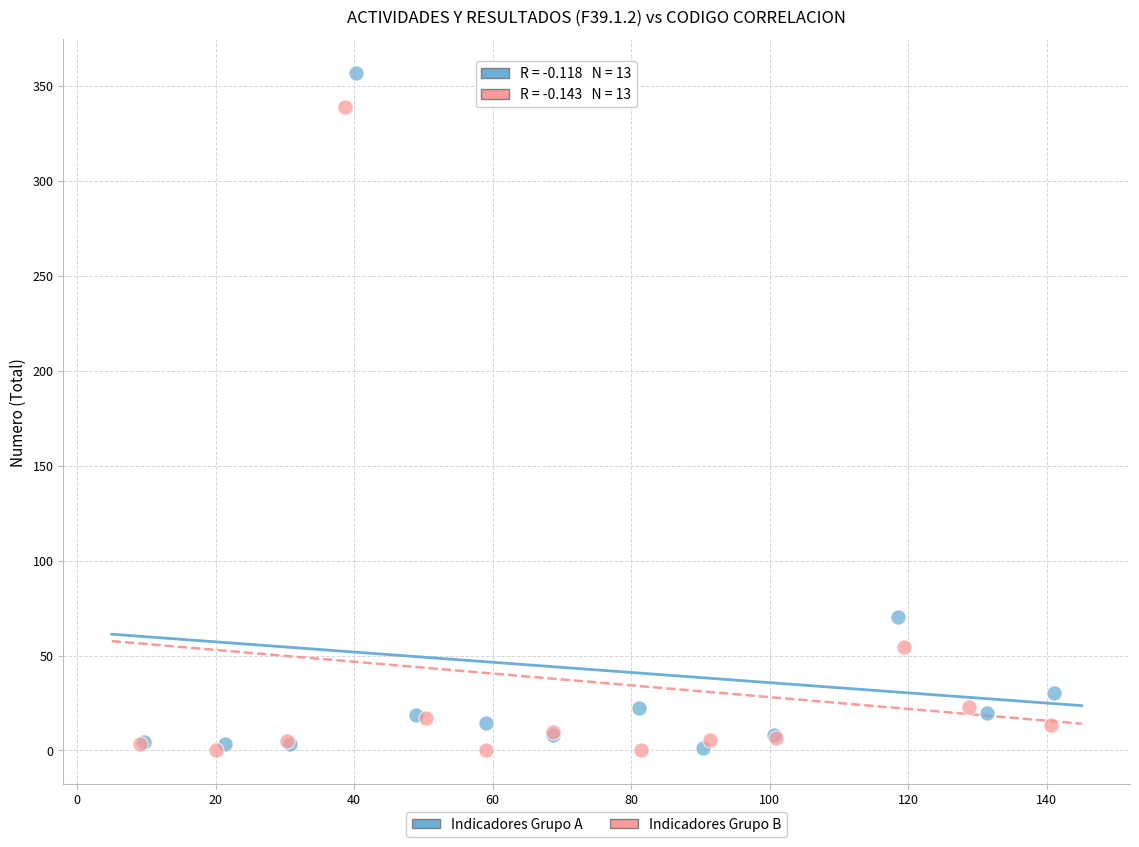

What are all the series names shown in the legend?

Indicadores Grupo A, Indicadores Grupo B